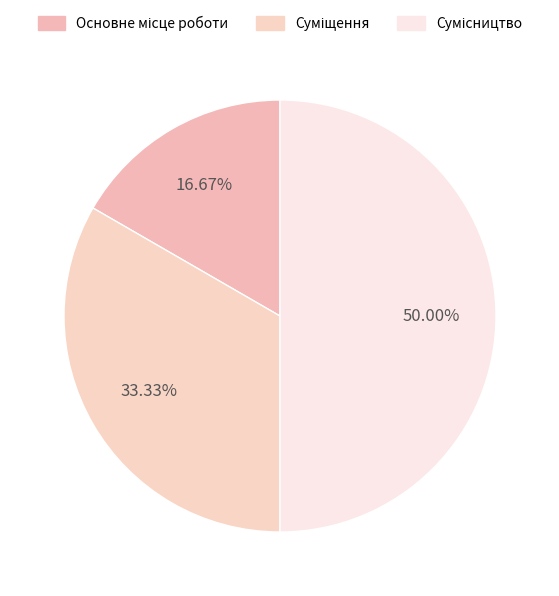

How many segments does this pie chart have?

3